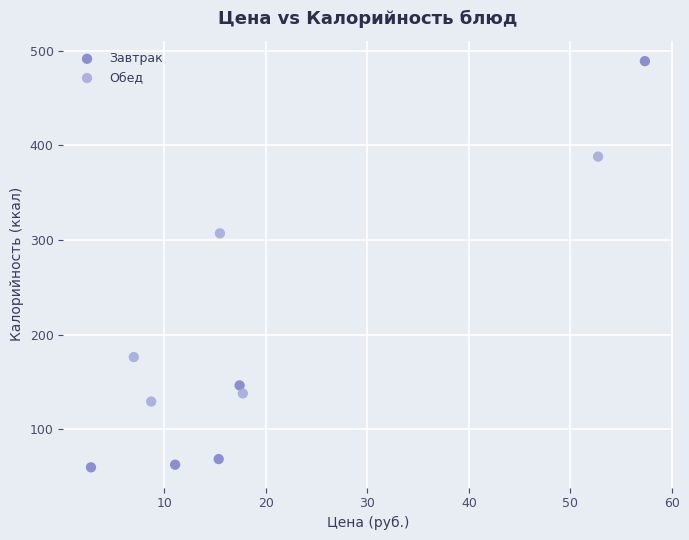

Which series has the largest Y range (max minus min)?

Завтрак